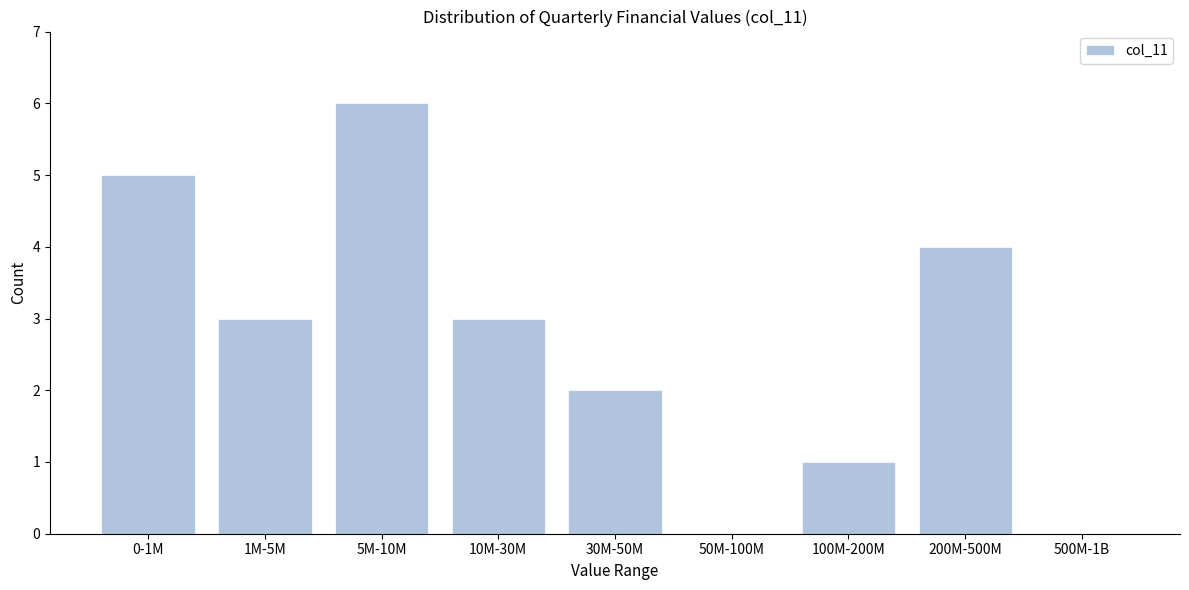

Reading left to right, what are all the values shown in this chart?

0-1M=5	1M-5M=3	5M-10M=6	10M-30M=3	30M-50M=2	50M-100M=0	100M-200M=1	200M-500M=4	500M-1B=0